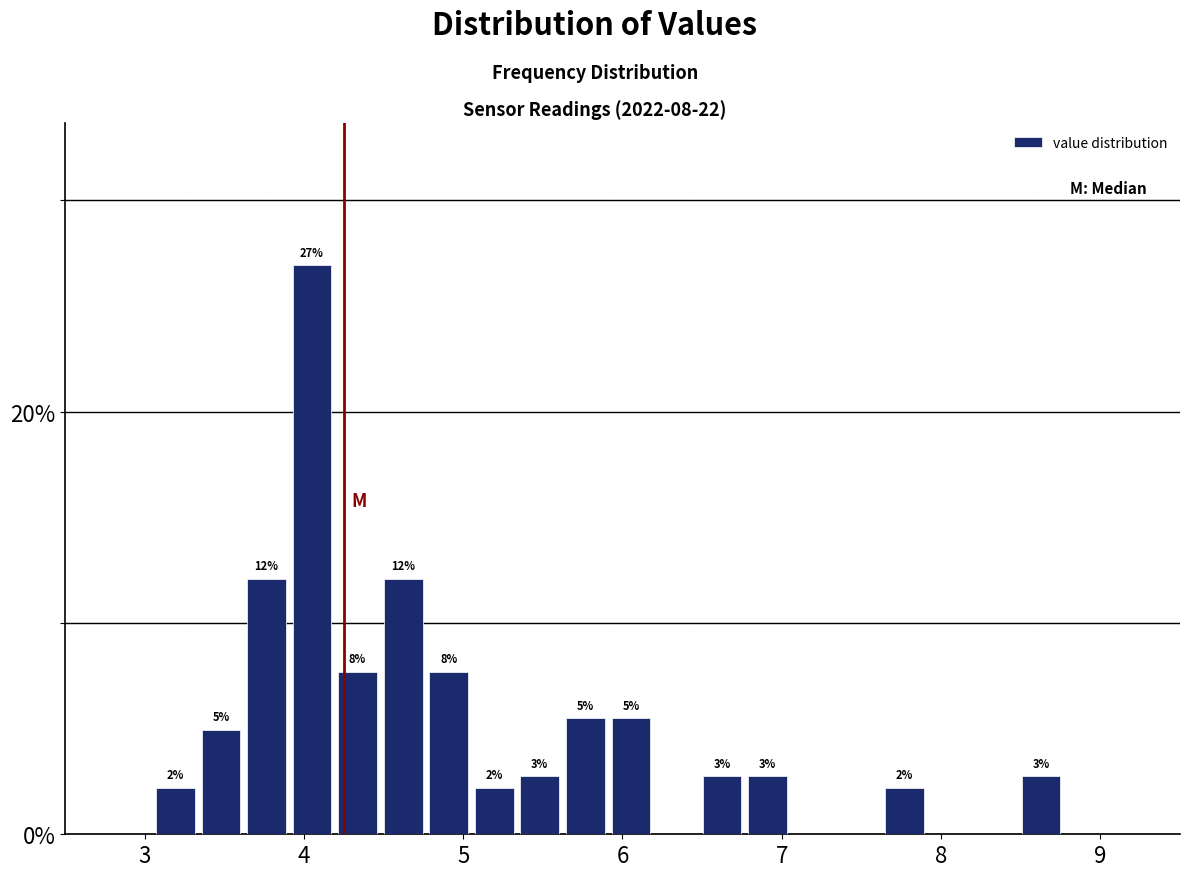

Around what value on the x-axis is the tallest bar? Give the approximate position of its centre, as read against the axis.

4.1